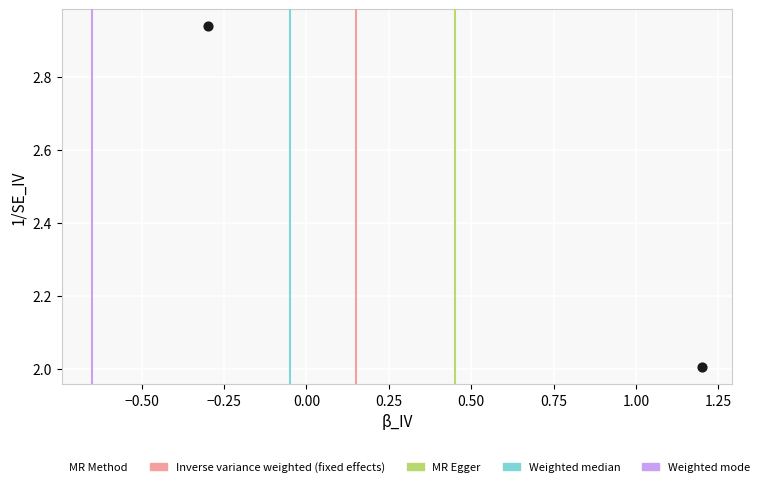

What is the average Y value?

2.5